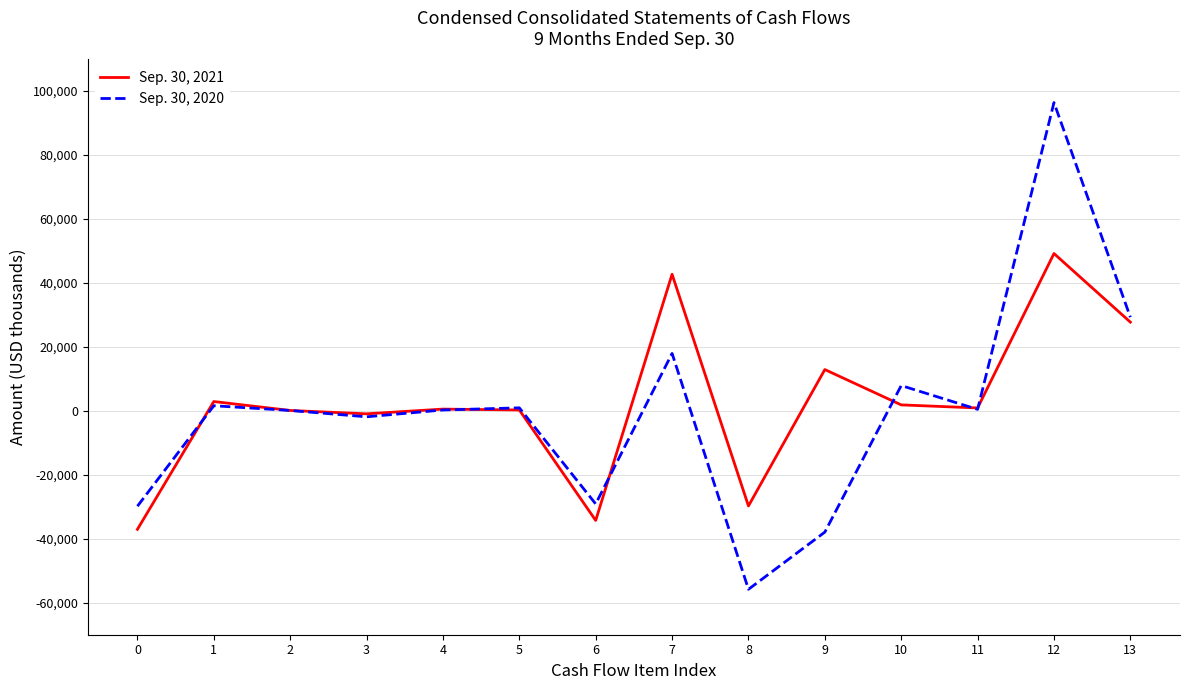

At which label does Sep. 30, 2021 first exceed 860?

1